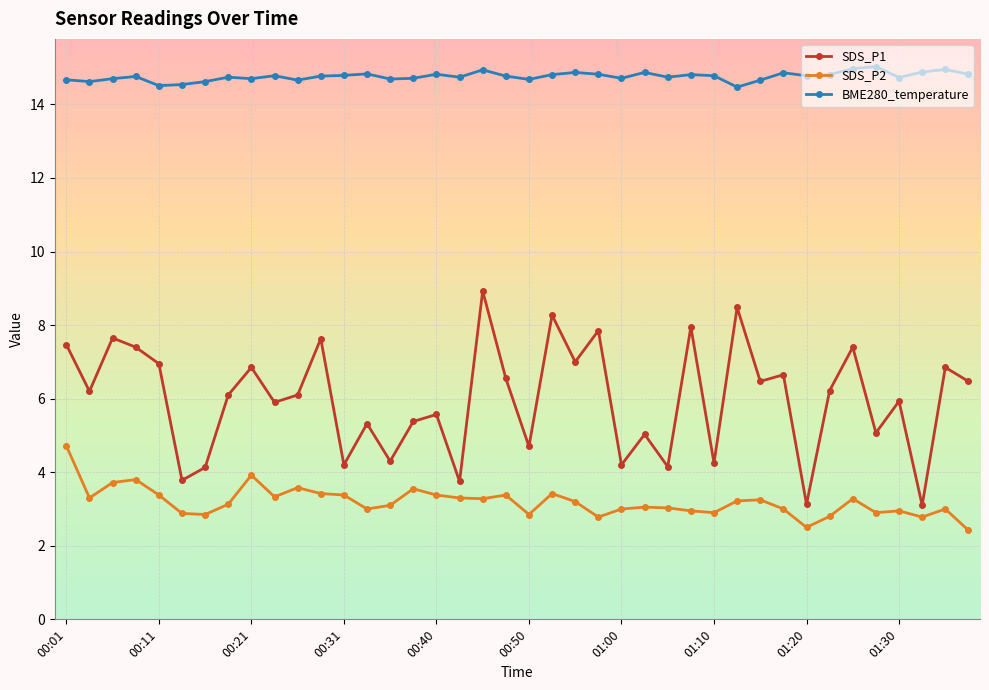

List the series in order of their peak value, lowest first.

SDS_P2, SDS_P1, BME280_temperature